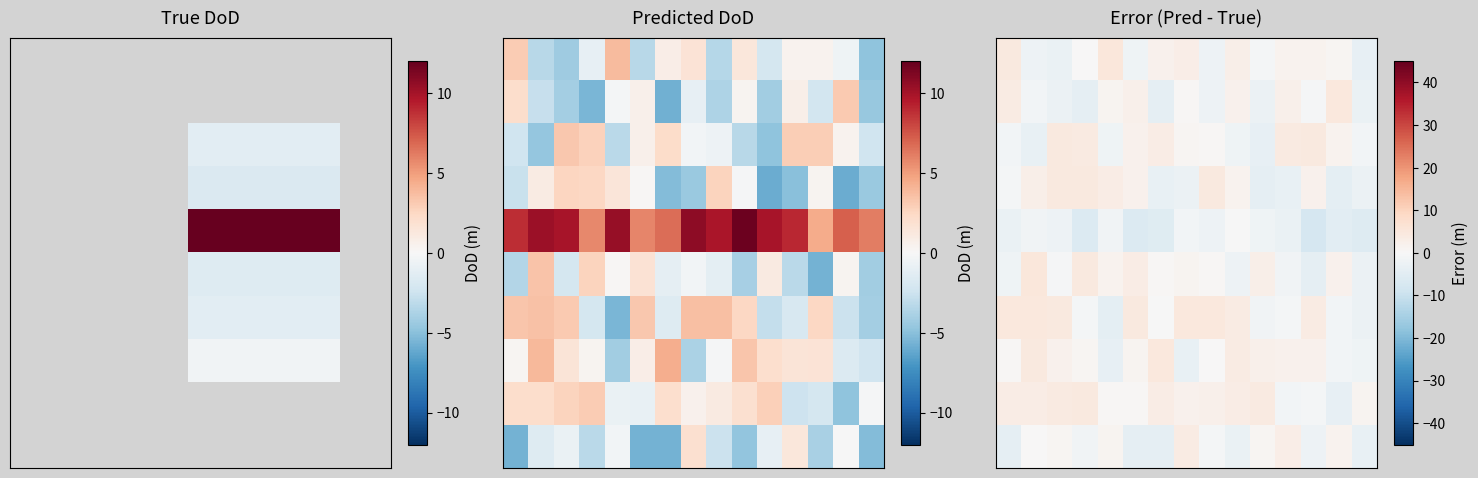

What is the difference between the highest and lowest values at 2?

7.5